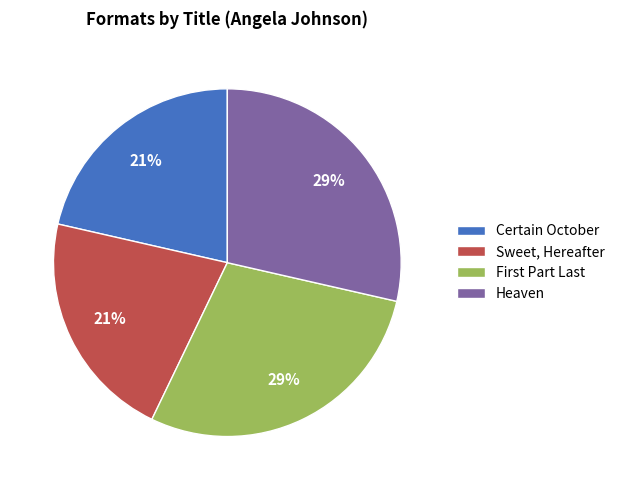

The Certain October slice represents 21% of the pie. True or false?

True